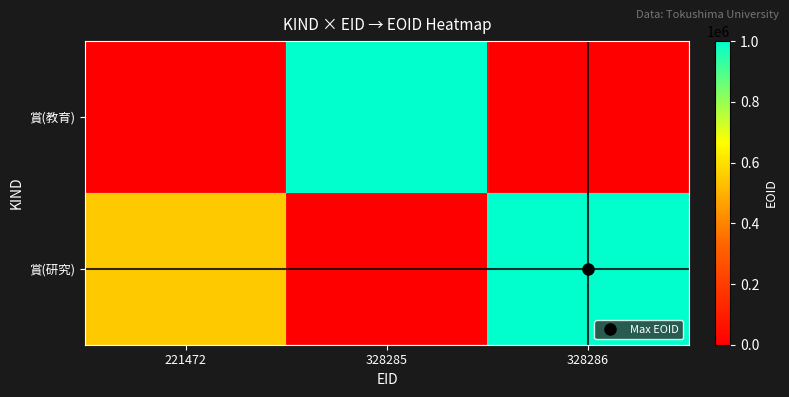

Rank the series at 328286 from highest to lowest value.

賞(研究), 賞(教育)